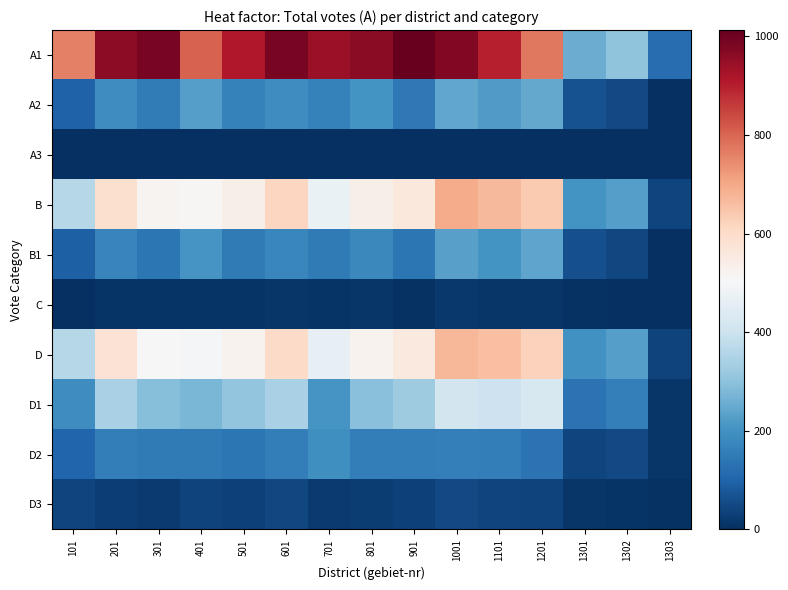

How many categories are shown in the chart?

15